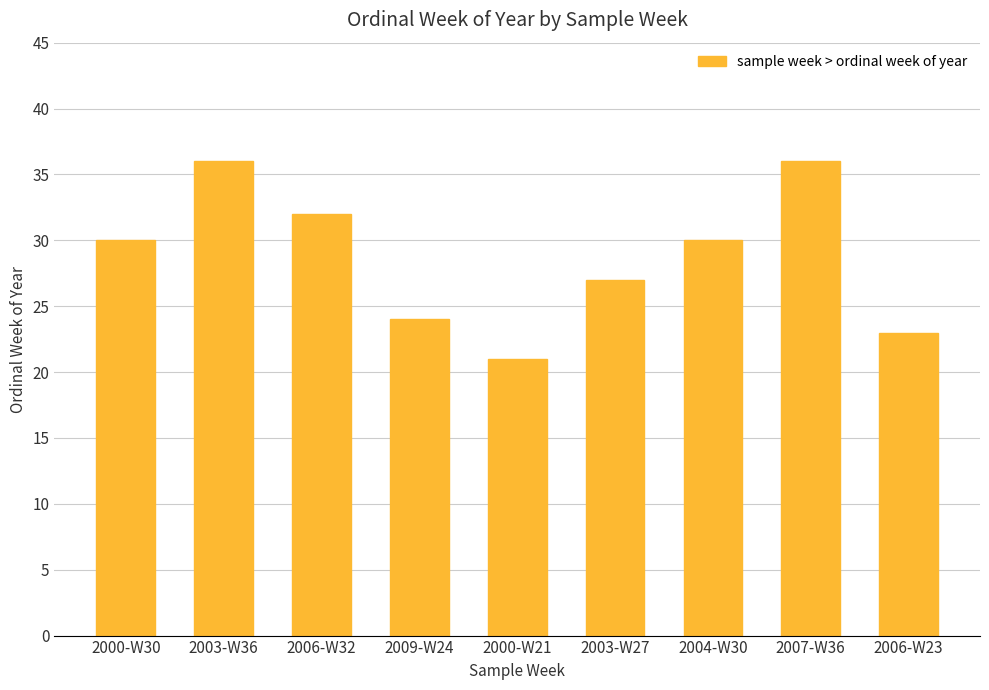

Read the value at 2009-W24, to the nearest 5.

25